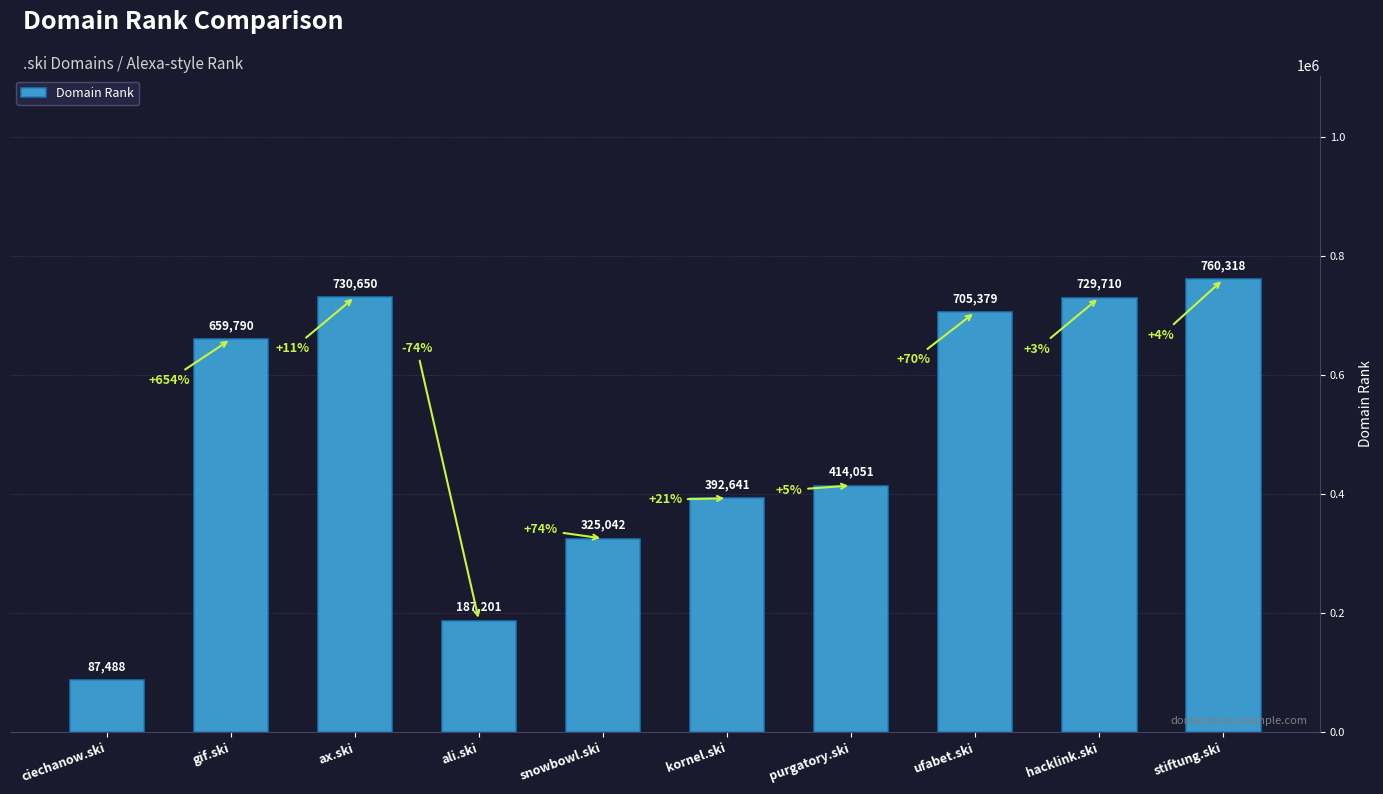

Approximately how many times larger is the value at gif.ski compared to snowbowl.ski?

2.0